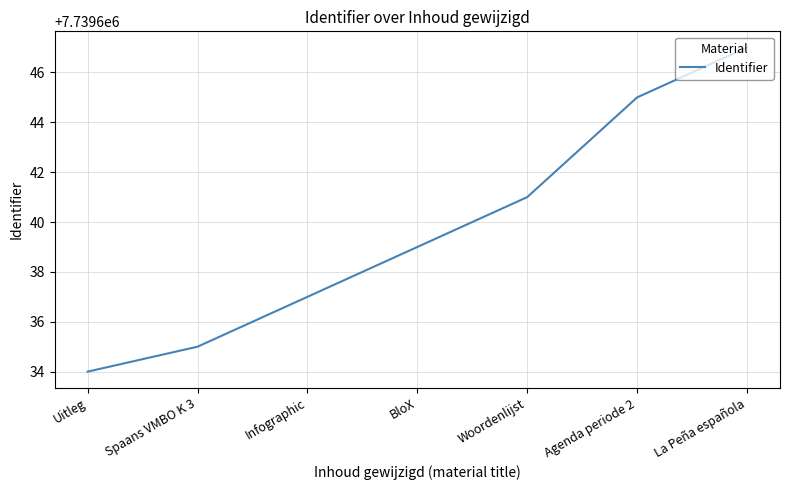

Rank the categories by value from lowest to highest.

Uitleg, Spaans VMBO K 3, Infographic, BloX, Woordenlijst, Agenda periode 2, La Peña española